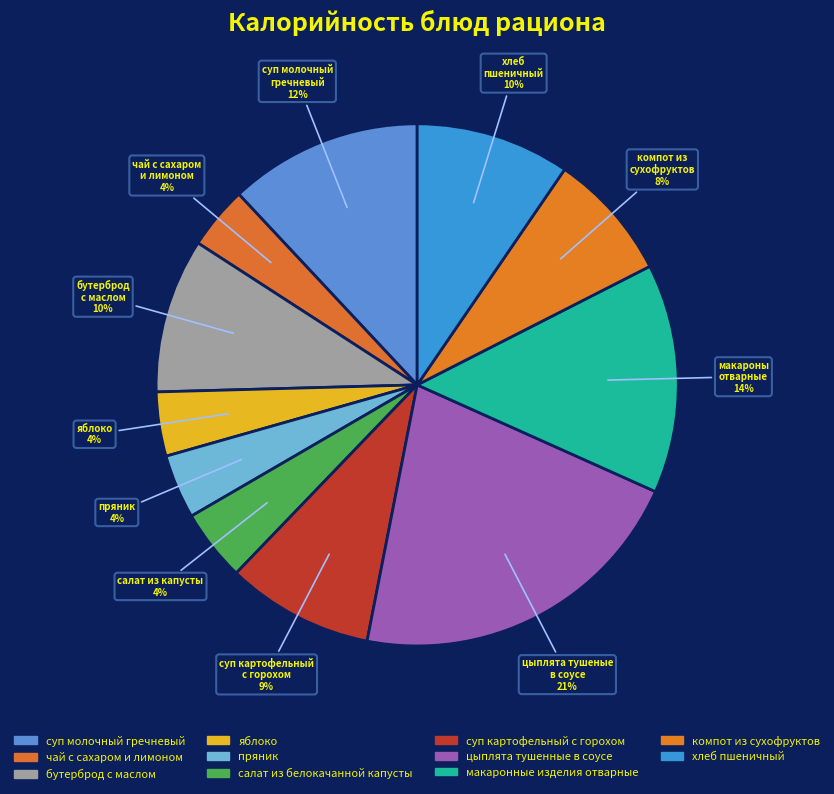

Which category has the smallest portion of the pie?

чай с сахаром и лимоном